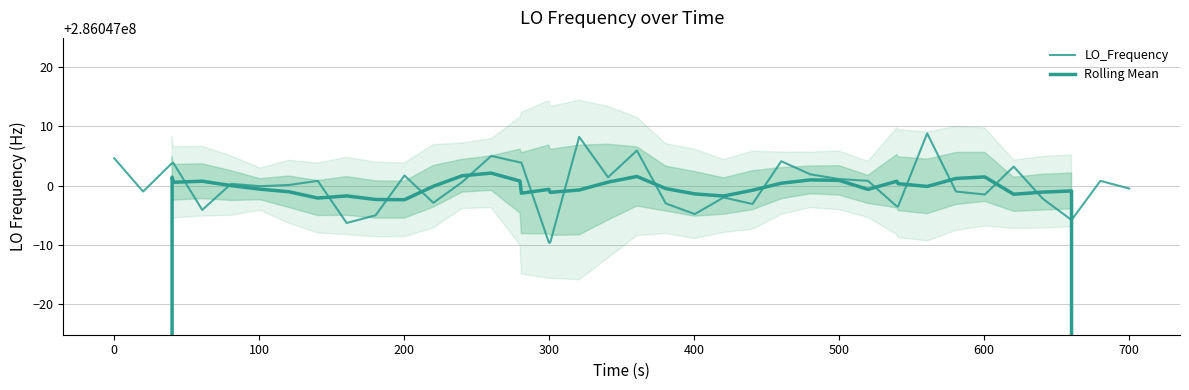

True or false: Rolling Mean has more than 1 points higher than both neighbors.

True